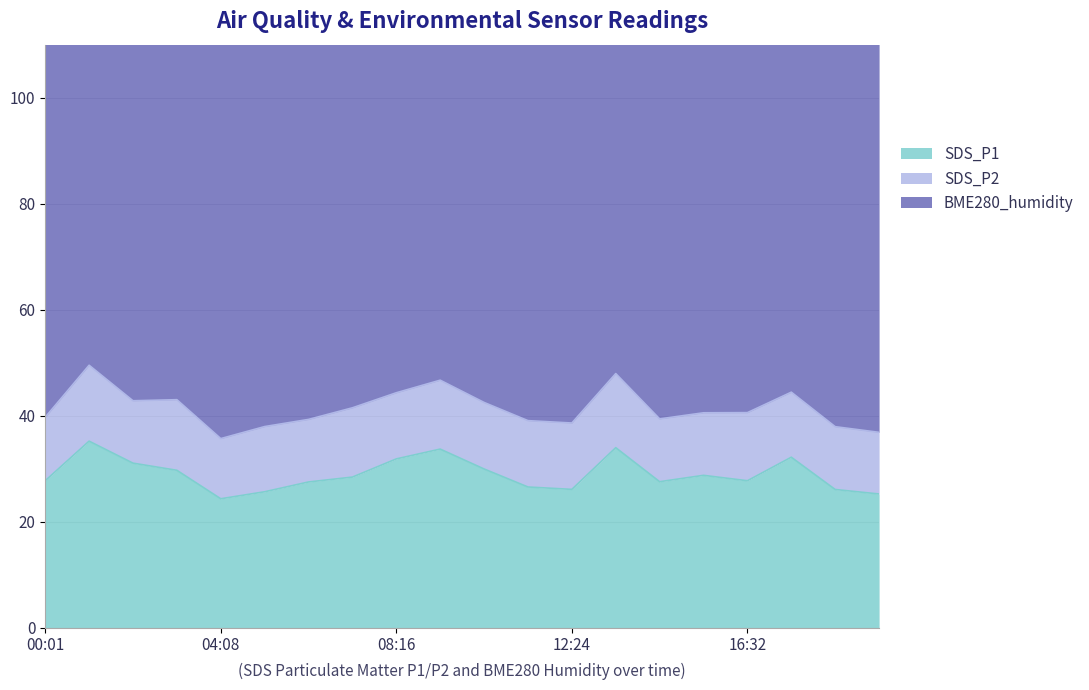

True or false: SDS_P1 and SDS_P2 cross at least once.

False